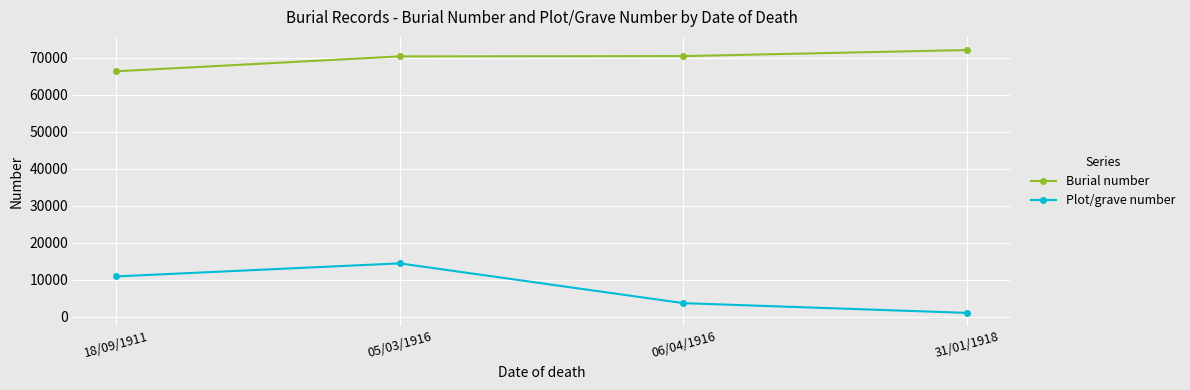

What is the value of the Plot/grave number point at the 3rd from the left?

3689